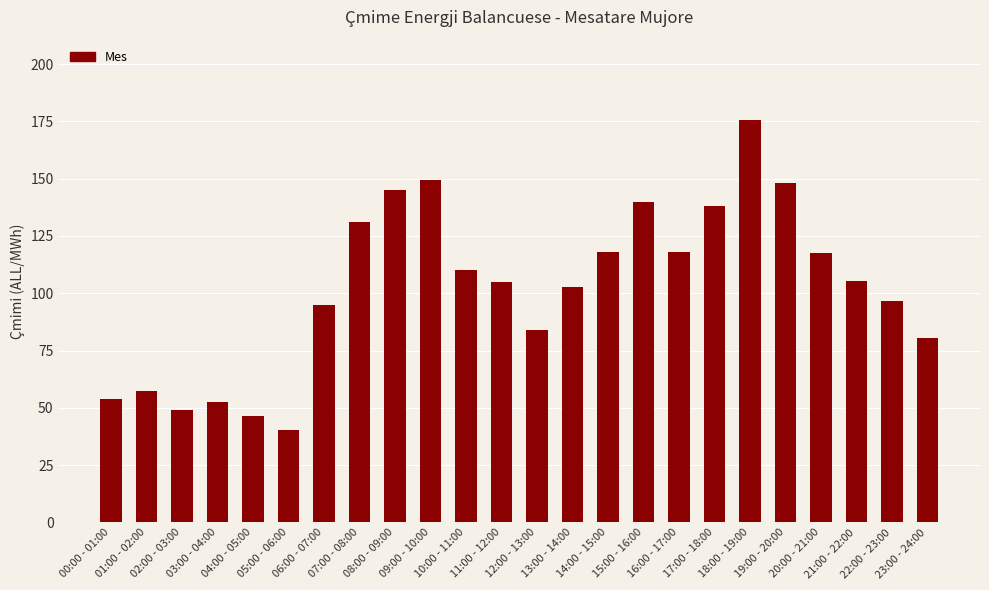

What position from the right is 09:00 - 10:00?

15